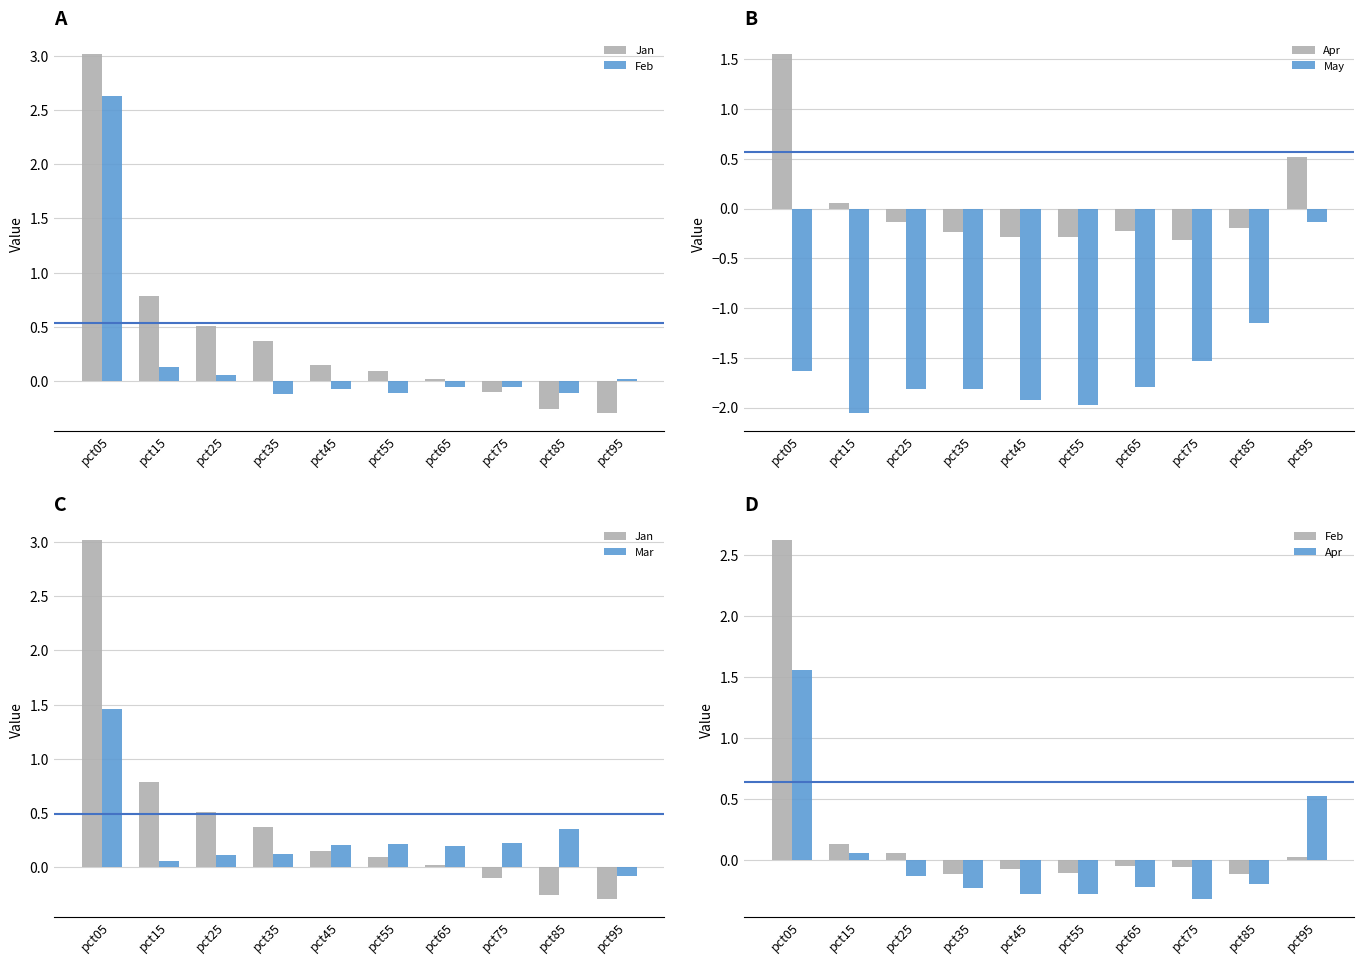

What is the sum of all May values?

-15.8